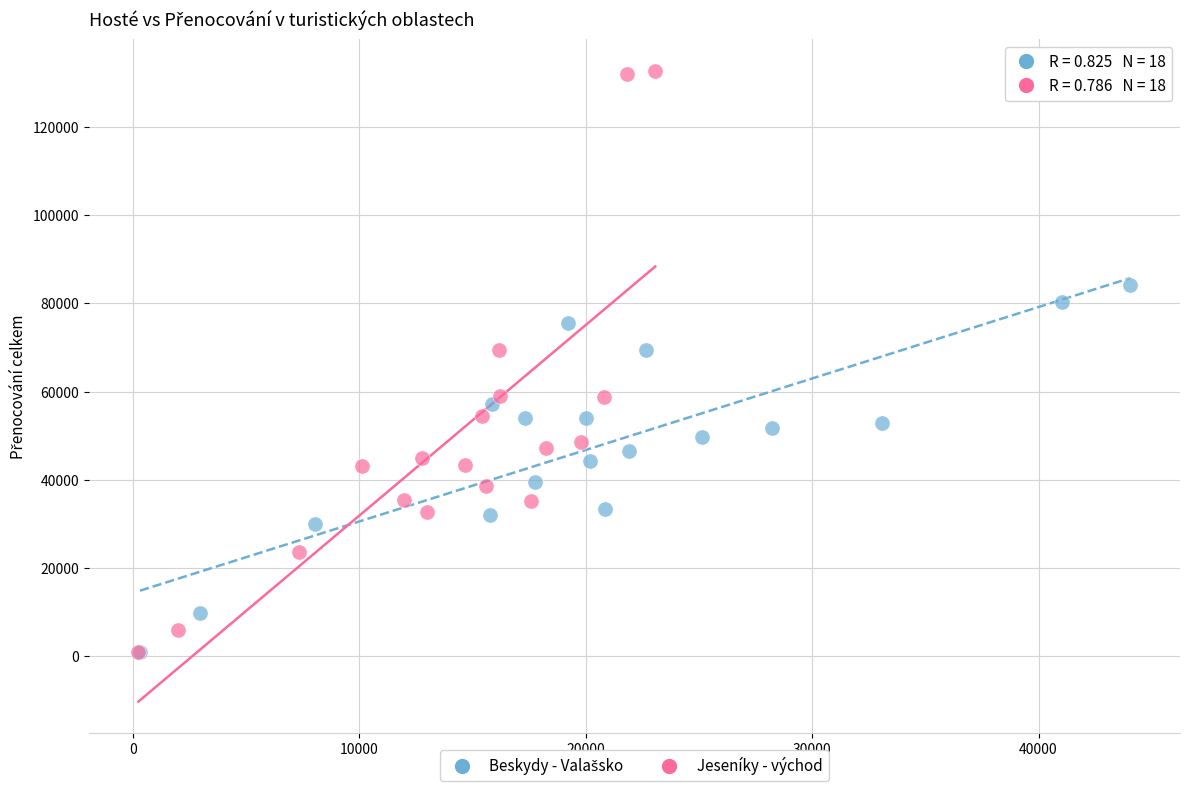

Which series contains the highest Y value?

Jeseníky - východ